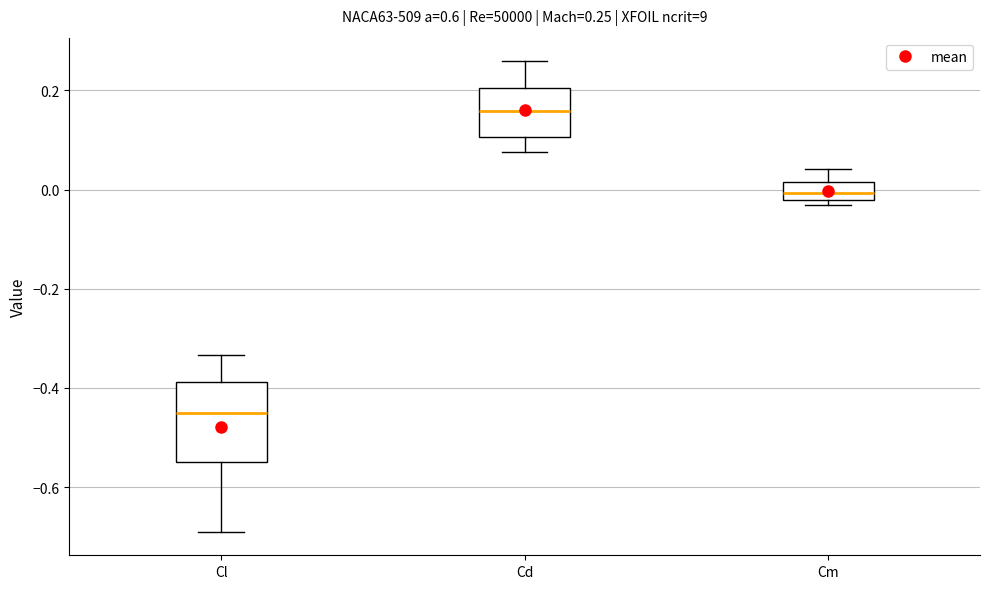

Which box has the highest median line?

Cd